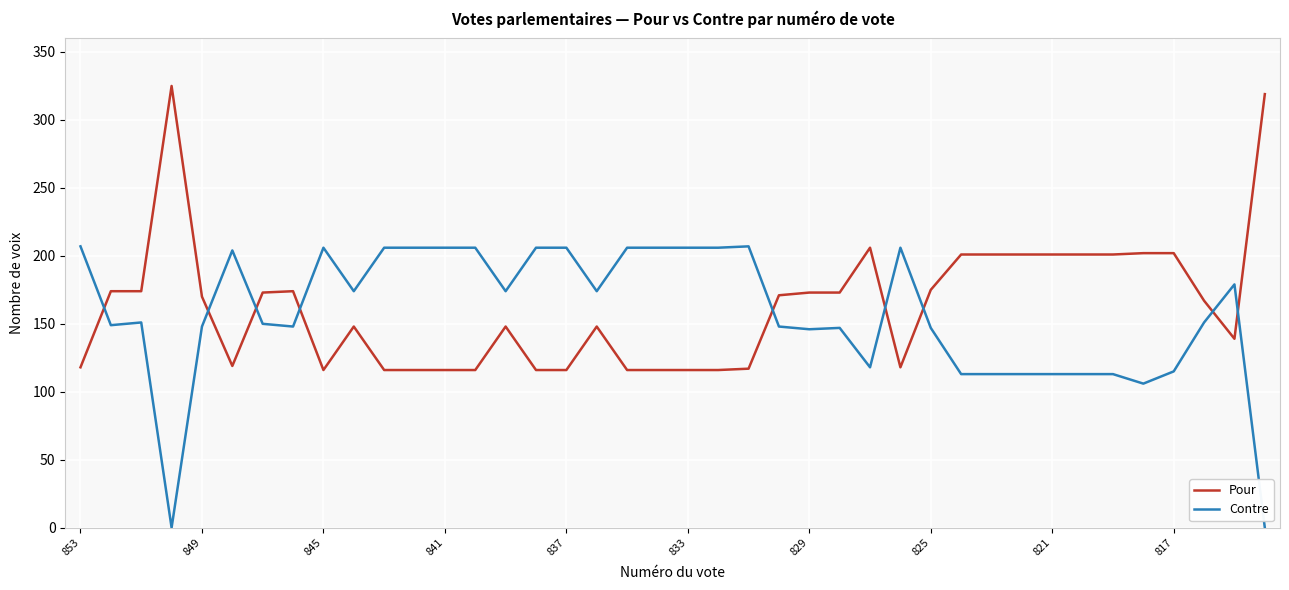

What is the greatest value displayed?

325